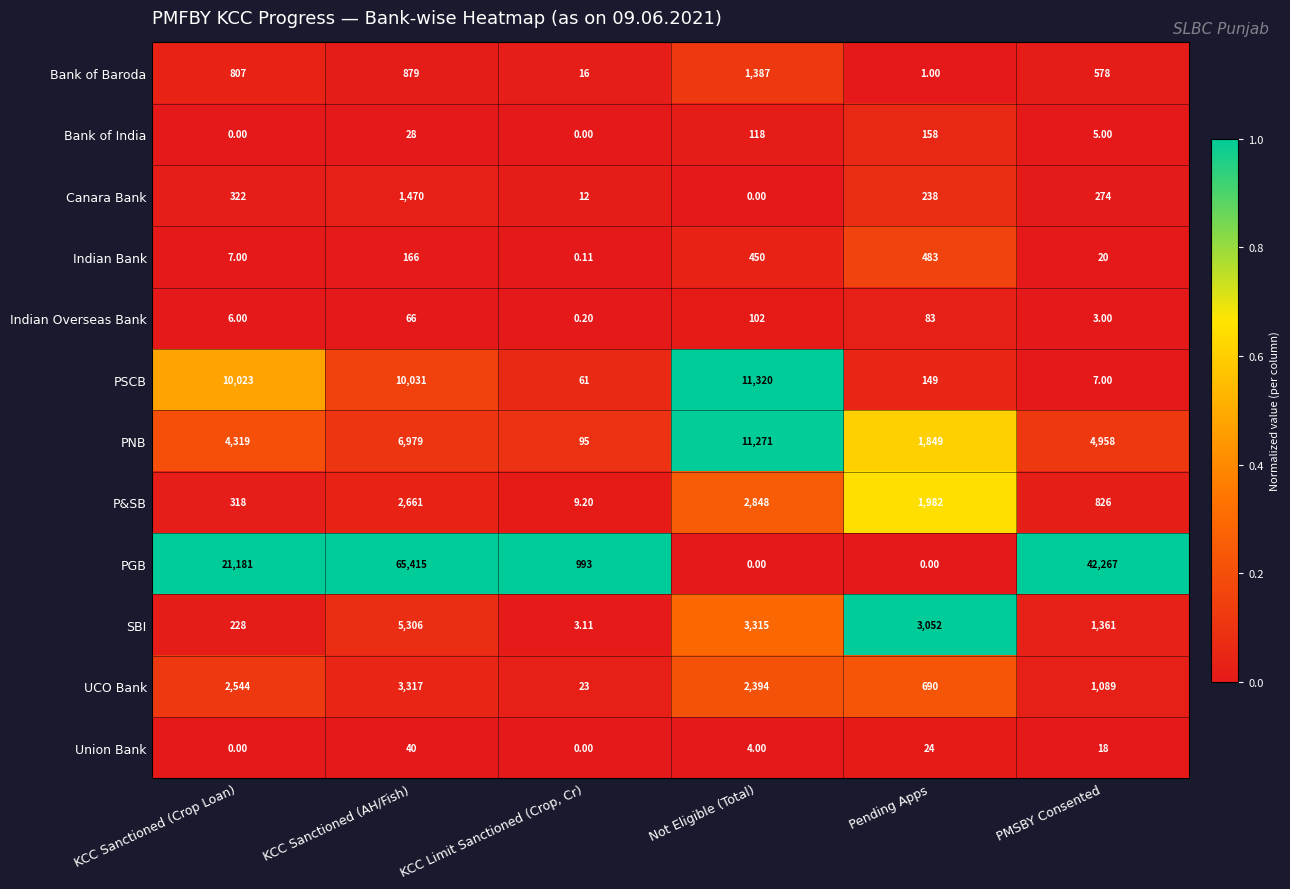

Rank the series at KCC Sanctioned (AH/Fish) from highest to lowest value.

PGB, PSCB, PNB, SBI, UCO Bank, P&SB, Canara Bank, Bank of Baroda, Indian Bank, Indian Overseas Bank, Union Bank, Bank of India